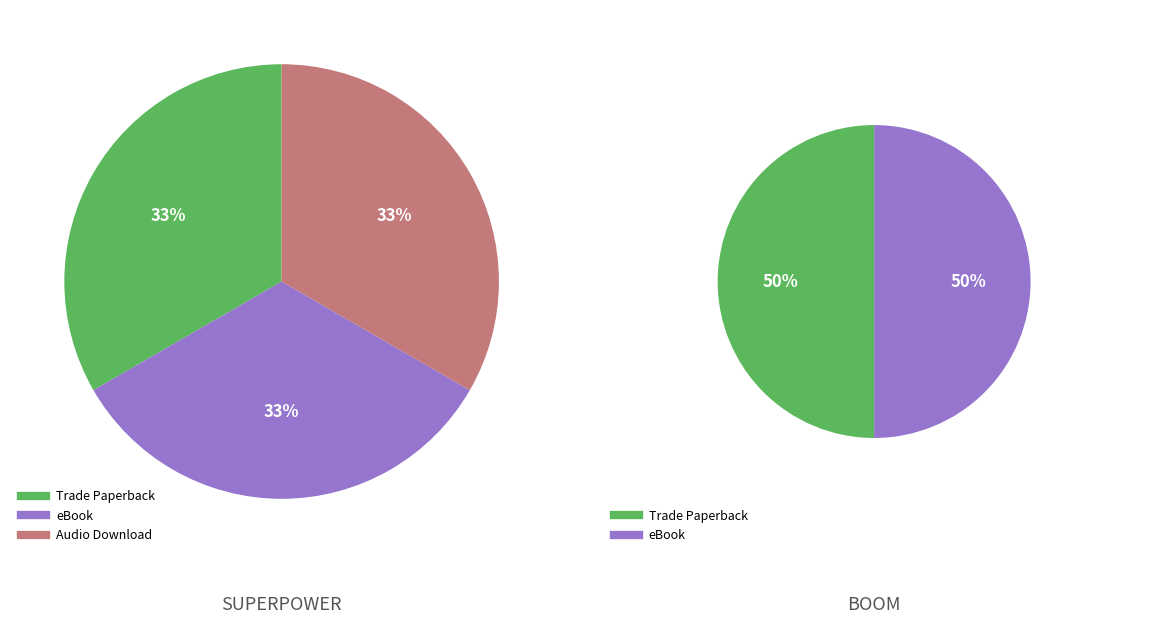

How many slices are in this pie chart?

5